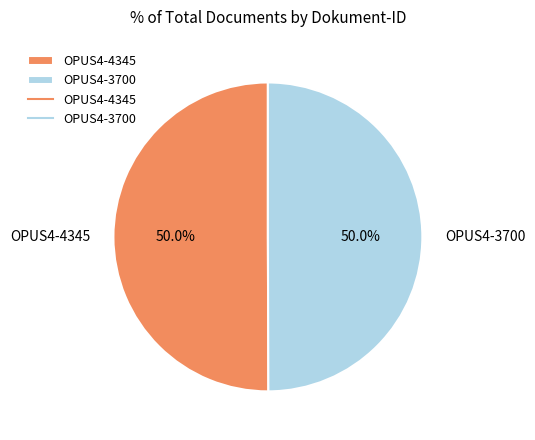

To the nearest percent, what percentage of the pie is OPUS4-4345?

50%